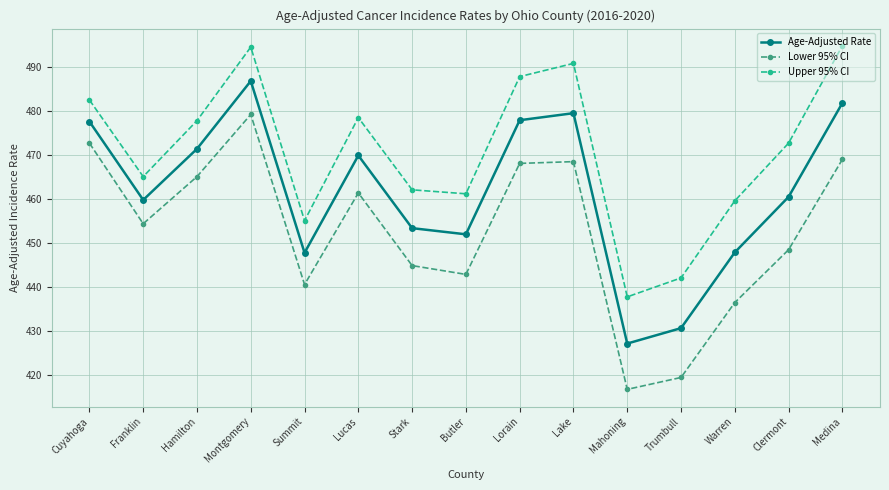

Where is the first local minimum for Lower 95% CI?

Franklin